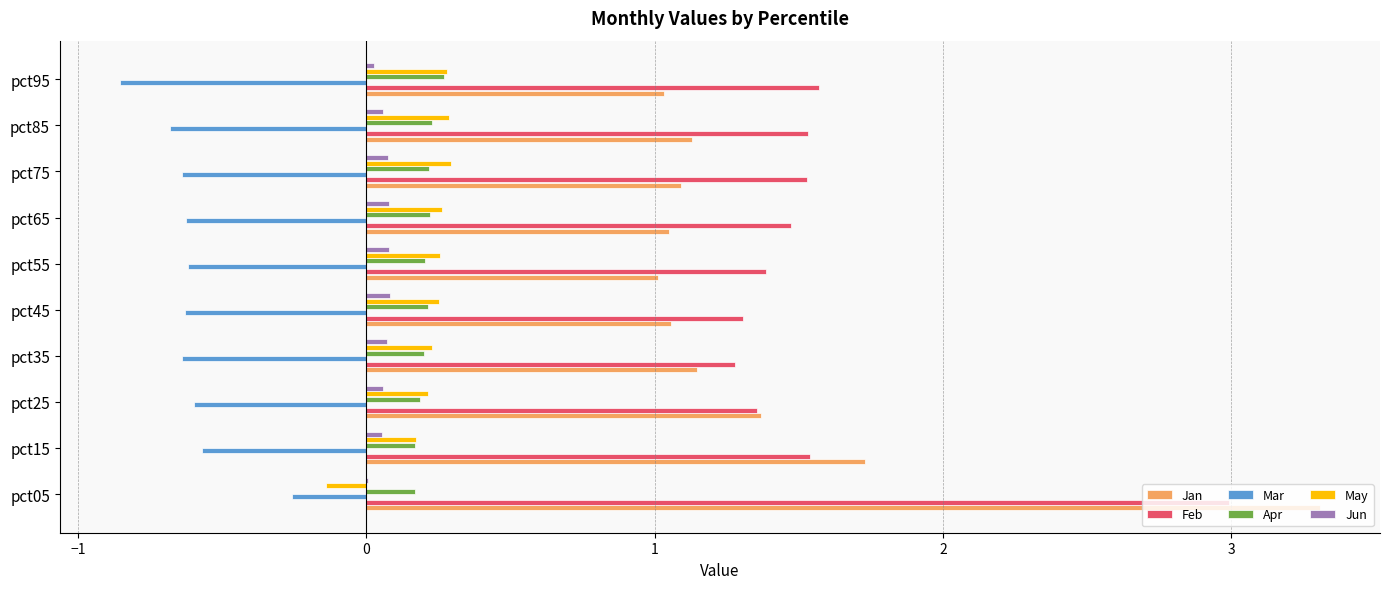

Count the number of data series in this chart.

6